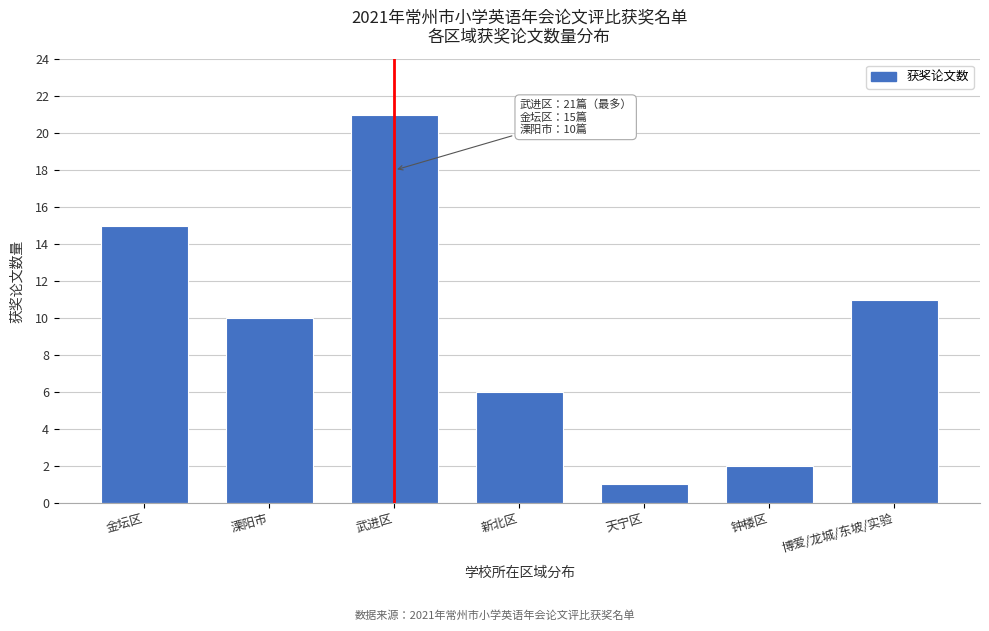

Reading left to right, extract all data points from this chart.

15	10	21	6	1	2	11